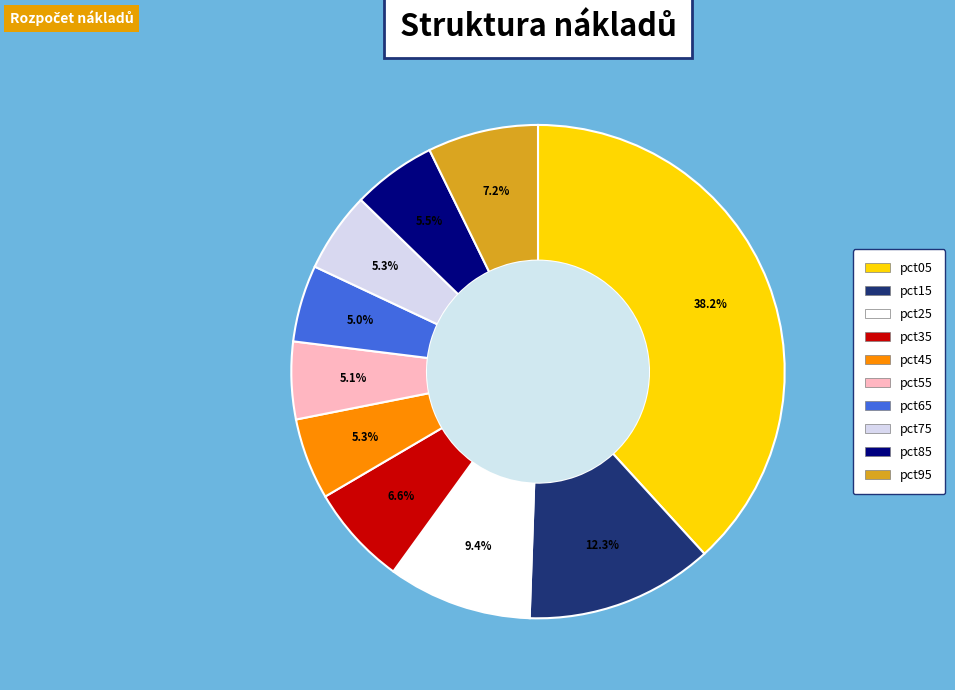

To the nearest percent, what is the combined percentage of pct25 and pct75?

15%